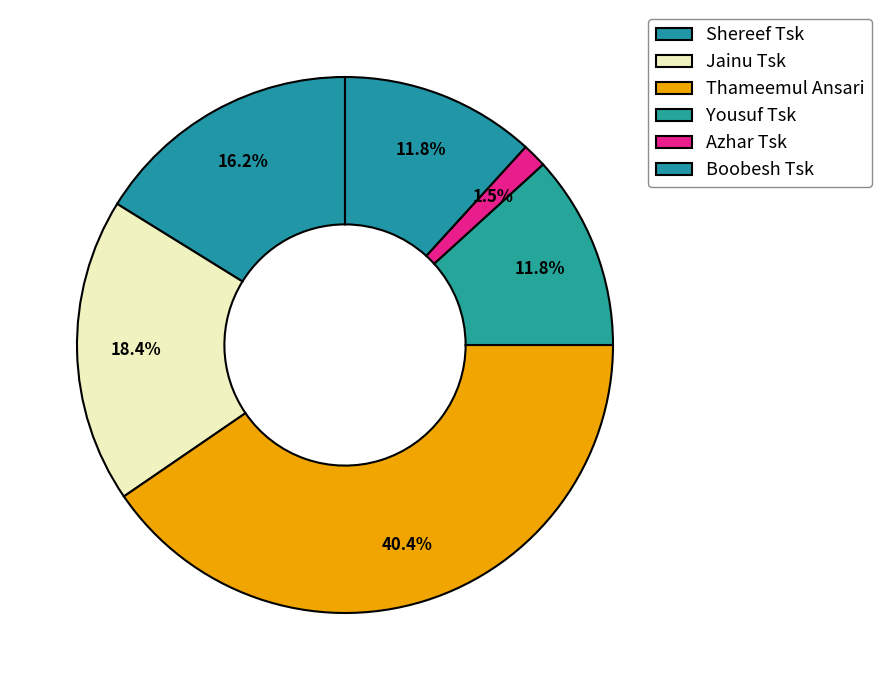

Which category has the biggest portion of the pie?

Thameemul Ansari